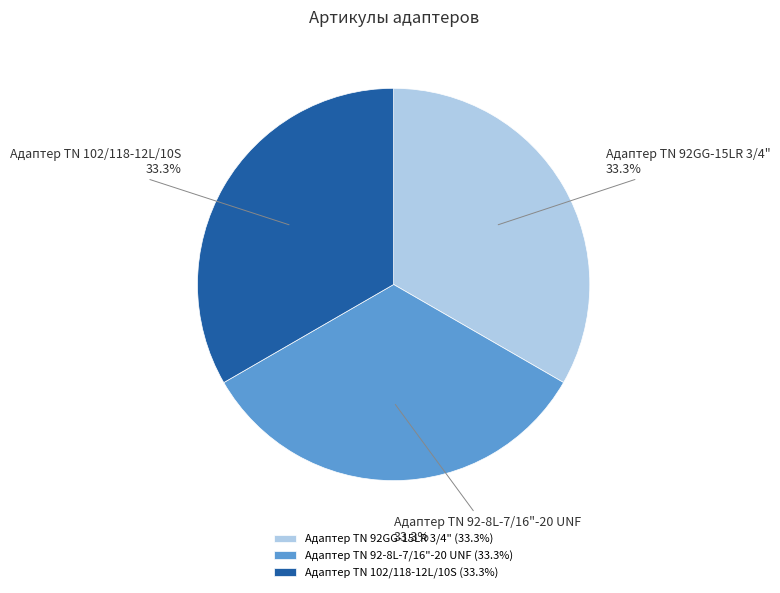

To the nearest percent, what is the average slice percentage?

33%